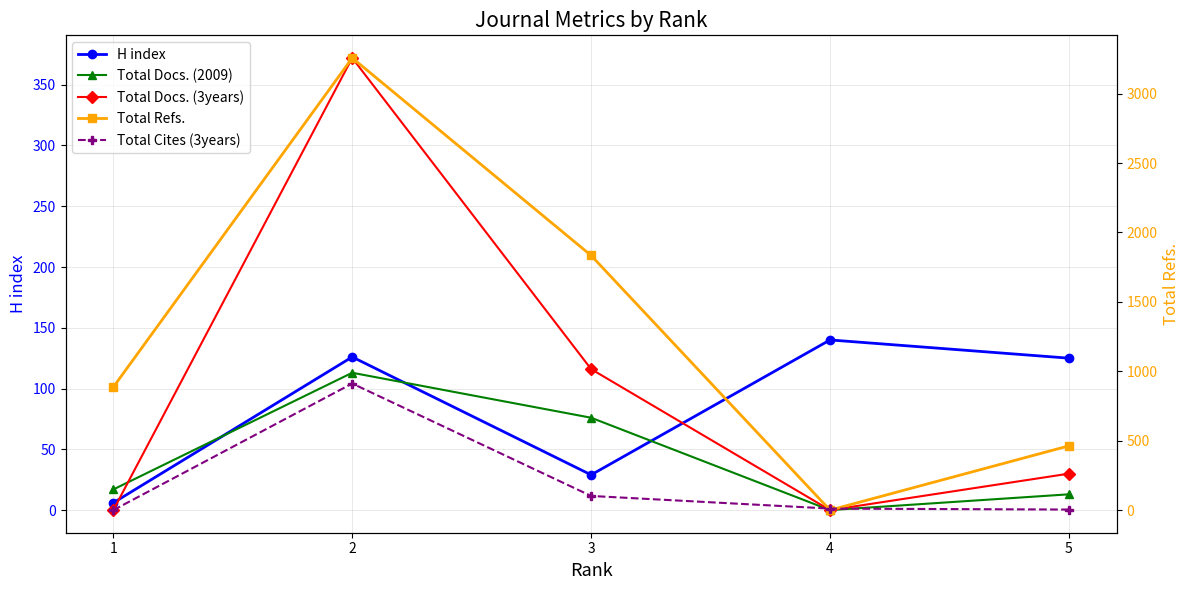

At which label is Total Docs. (2009) closest to 56?

3